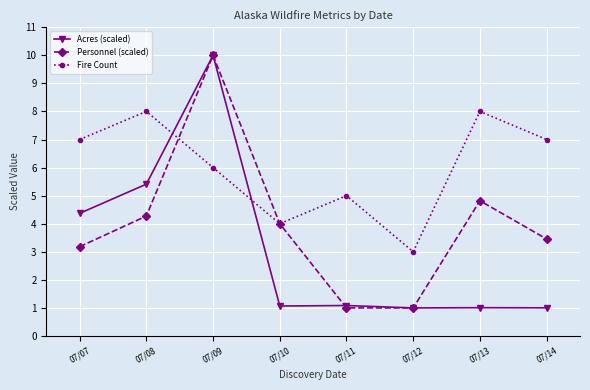

Is it true that Personnel (scaled) equals 4.8 at 07/13?

True